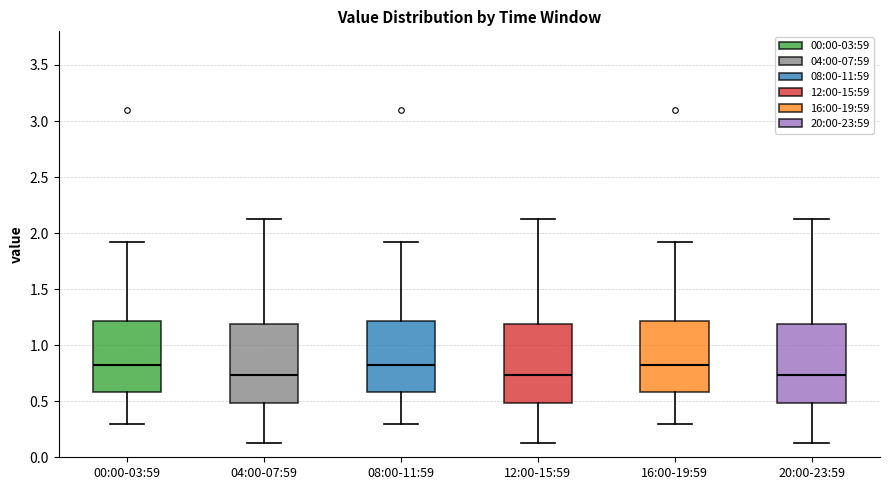

Reading left to right, transcribe this box plot: for each box, give where its median line is, the range the box spans, and where its two whiskers end, as read against the y-axis. The values are not printed on the chart, so give them approximately, as read against the axis.

00:00-03:59: median 0.85, box 0.60 to 1.20, whiskers 0.30 to 1.90
04:00-07:59: median 0.75, box 0.50 to 1.20, whiskers 0.15 to 2.15
08:00-11:59: median 0.85, box 0.60 to 1.20, whiskers 0.30 to 1.90
12:00-15:59: median 0.75, box 0.50 to 1.20, whiskers 0.15 to 2.15
16:00-19:59: median 0.85, box 0.60 to 1.20, whiskers 0.30 to 1.90
20:00-23:59: median 0.75, box 0.50 to 1.20, whiskers 0.15 to 2.15